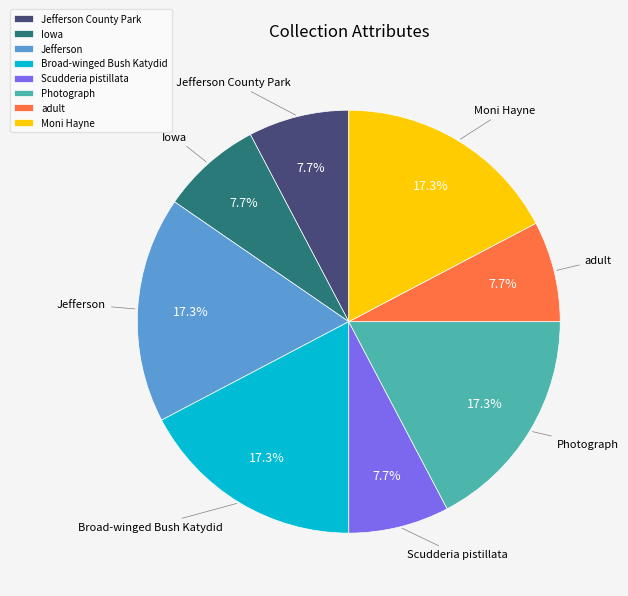

How many slices are in this pie chart?

8